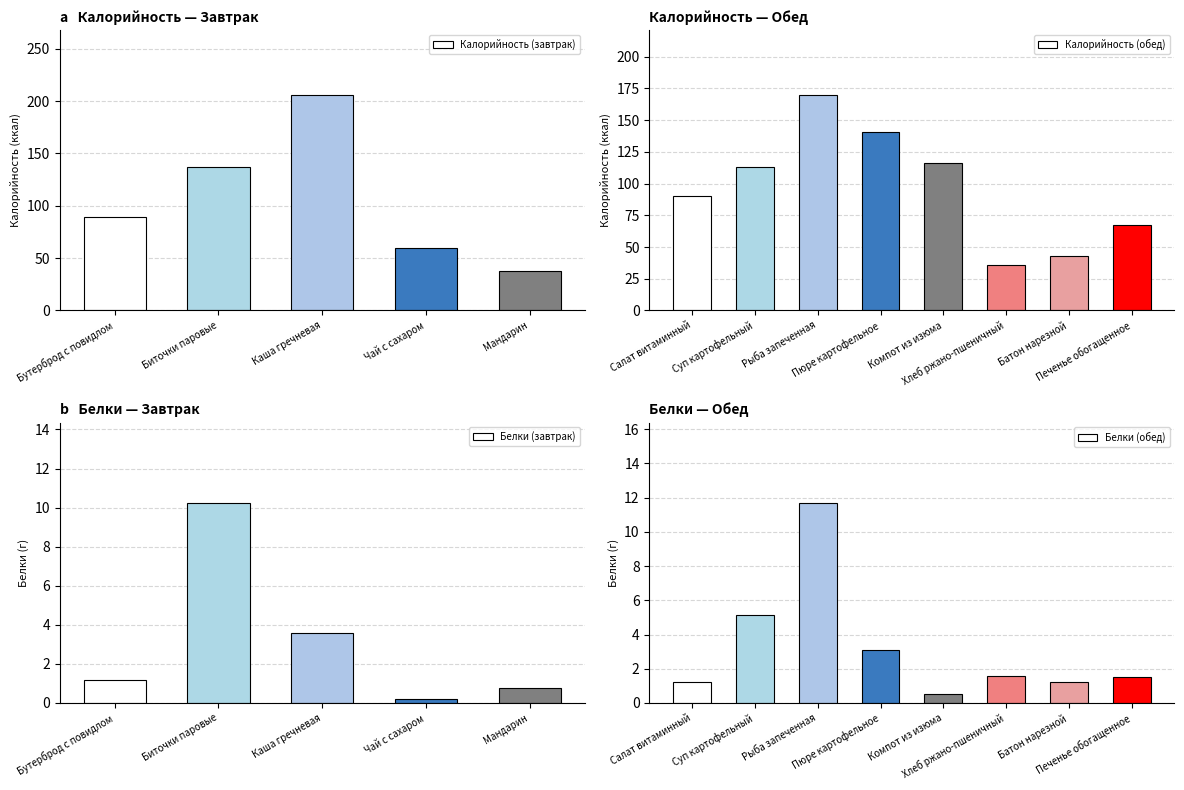

At which category is the sum across all series the highest?

Каша гречневая